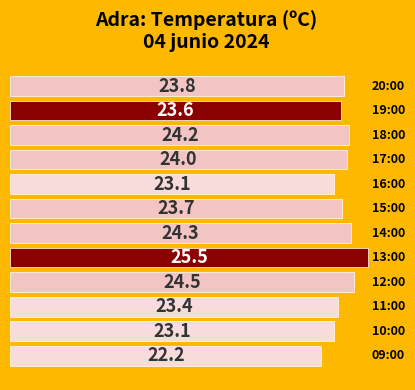

What is the difference between the maximum and minimum values?

3.3